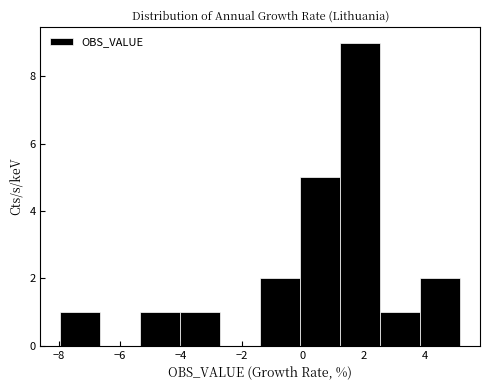

What is the height of the bar covering 2.6 to 3.8 on the x-axis? Neither the bar edges nor the heights are printed on the chart, so give them approximately, as read against the axes.

1